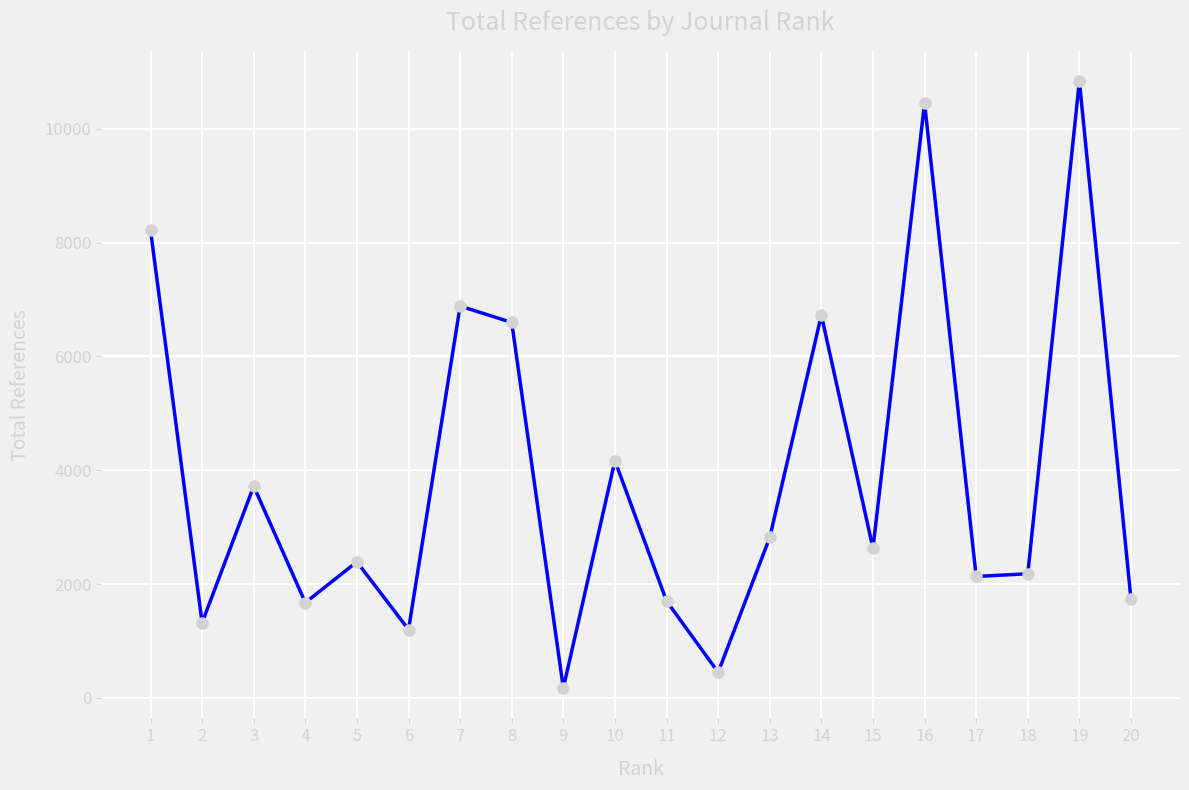

The chart shows a value of 4167 at 10. True or false?

True